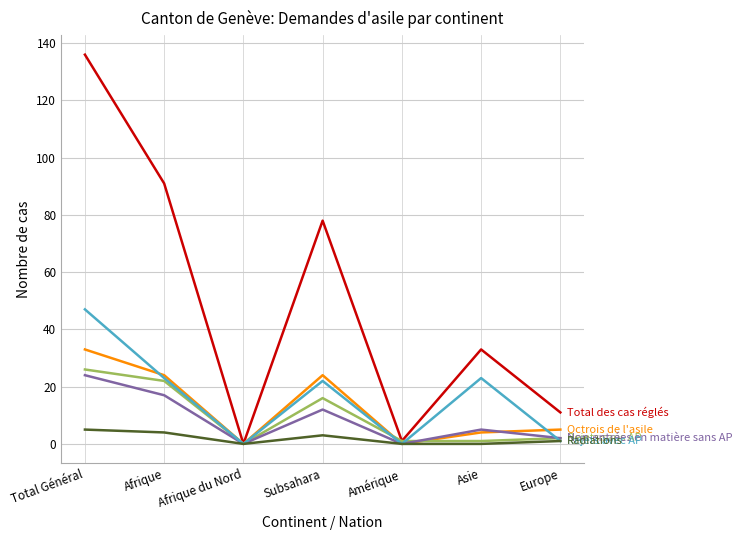

What is the difference between the highest and lowest values at Subsahara?

75